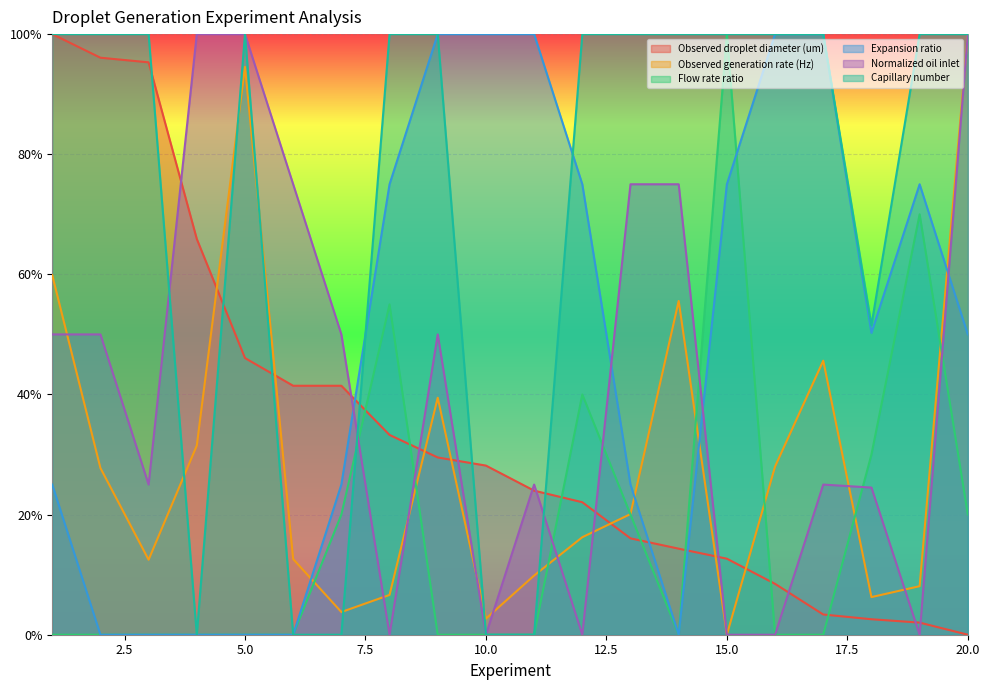

What is the value of the Expansion ratio point at the 1st from the left?

25.0